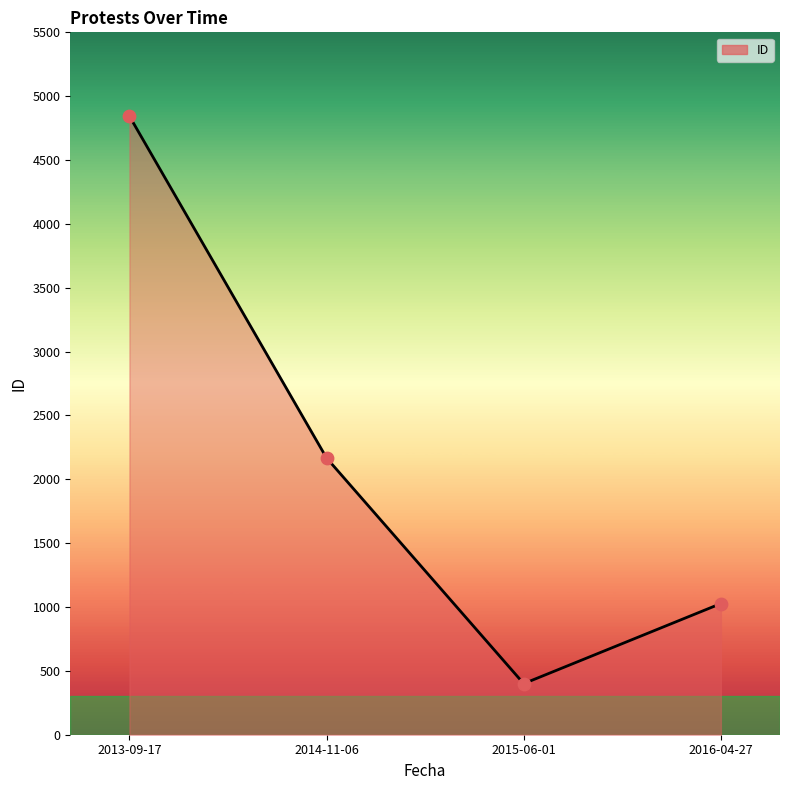

Approximately how many times larger is the value at 2014-11-06 compared to 2016-04-27?

2.1